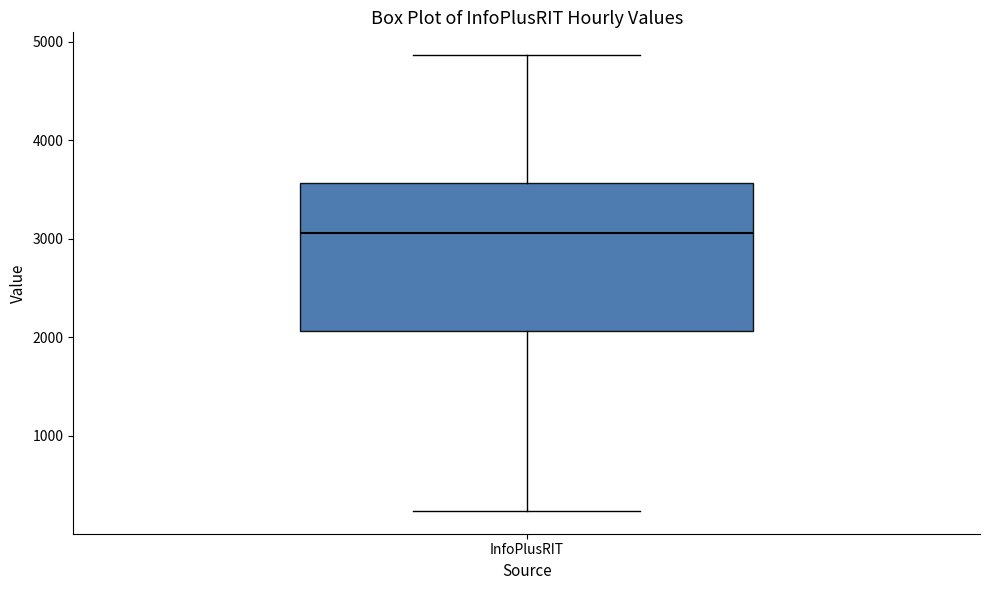

Read this box plot against the y-axis: the position of the median line, the range covered by the box, and the ends of both whiskers. The values are not printed on the chart, so give them approximately, as read against the axis.

median 3100, box 2100 to 3600, whiskers 200 to 4900